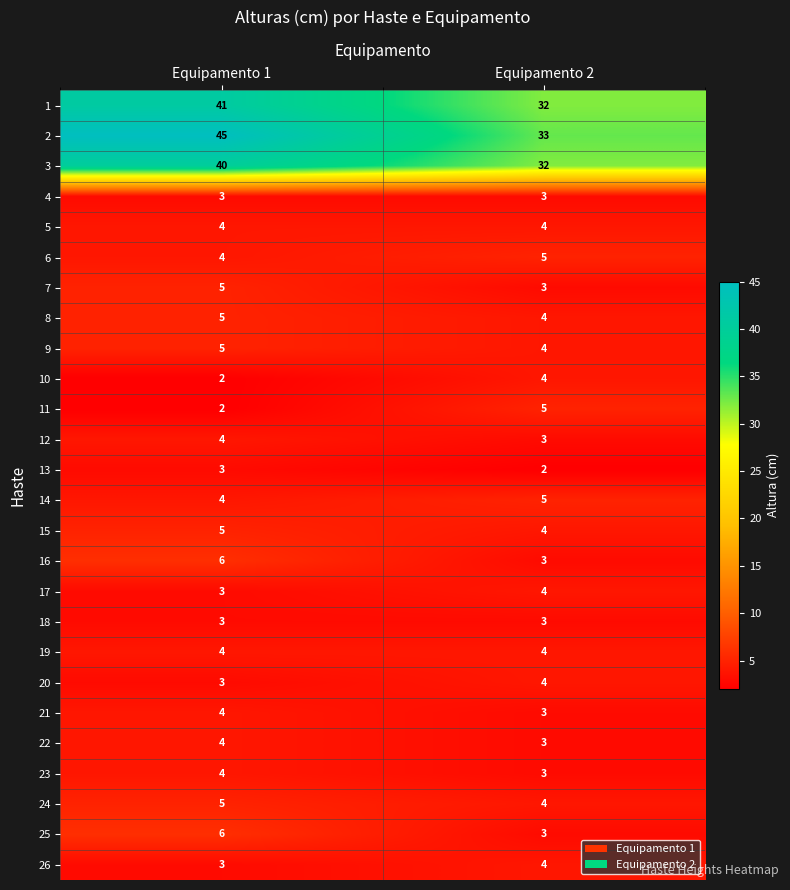

What is the maximum value shown in the chart?

45